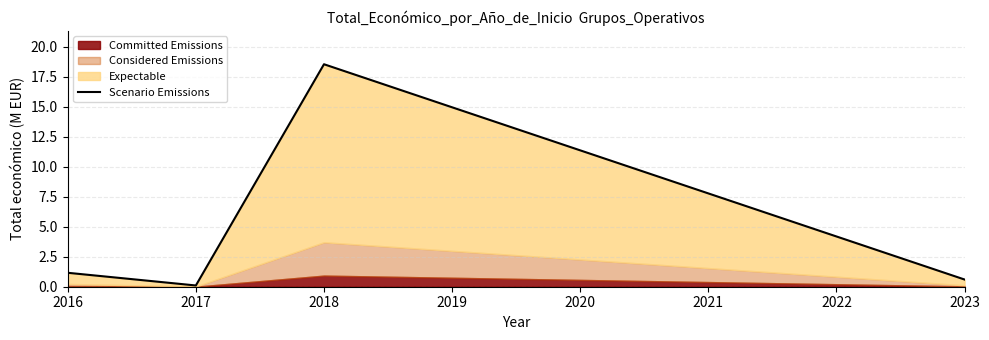

Which has a higher value, 2023 or 2017?

2023